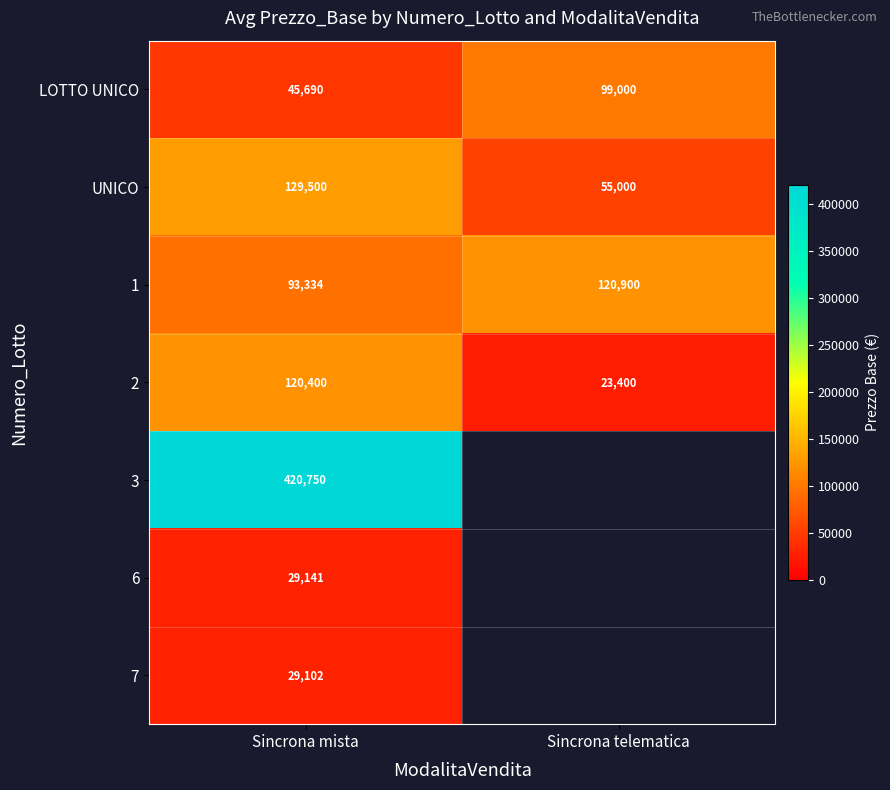

What is the maximum value shown in the chart?

420750.0